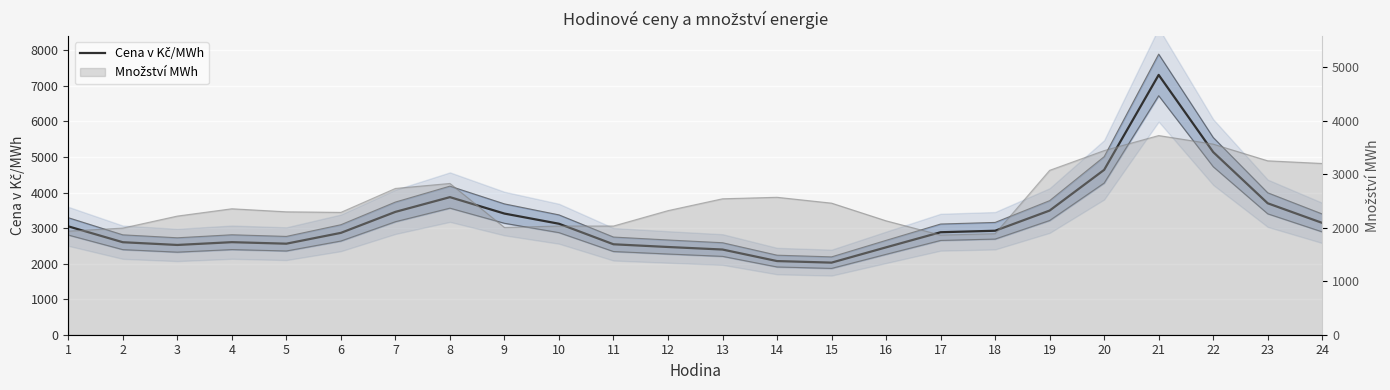

What is the ratio of the value at 7 to the value at 17?

1.2